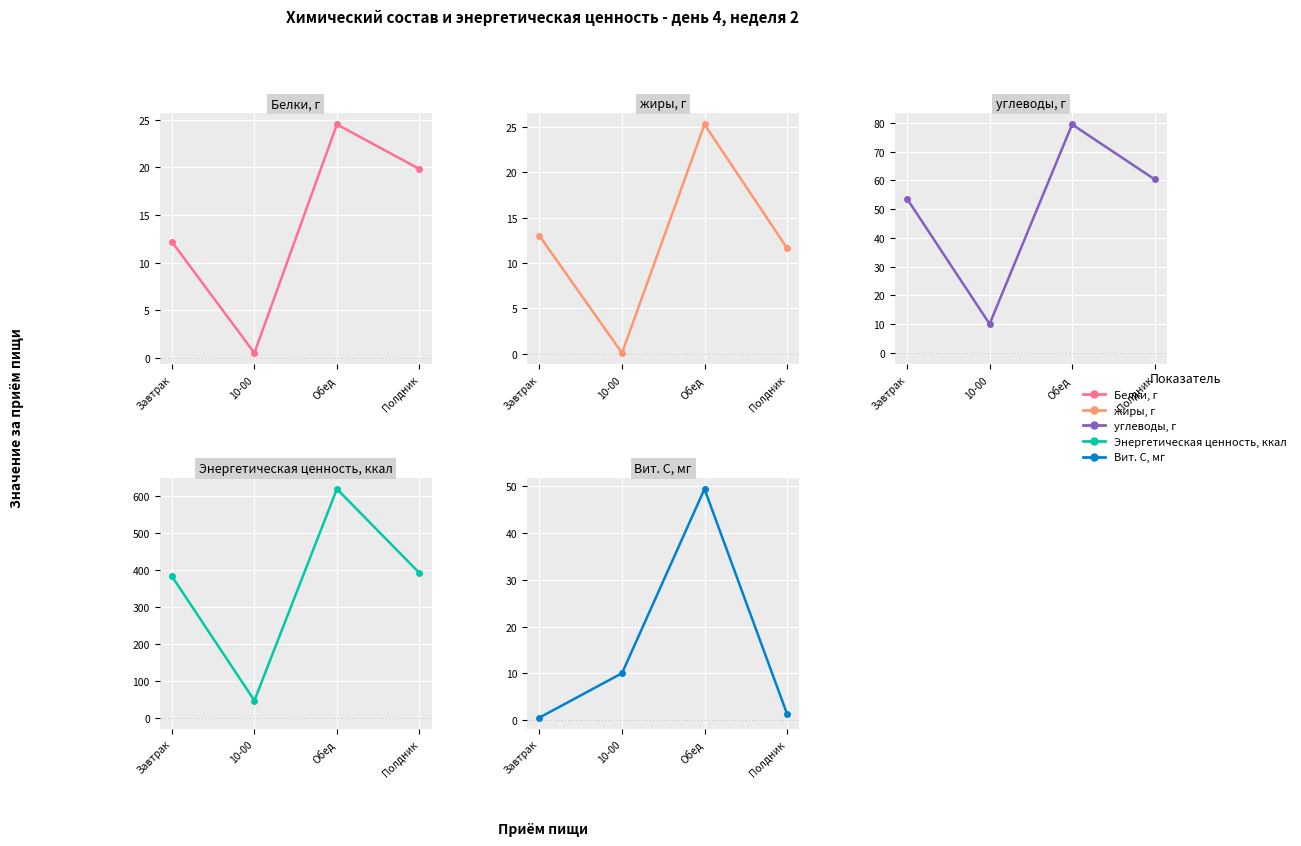

What is the difference between the maximum and second lowest values in the Белки, г series?

12.3